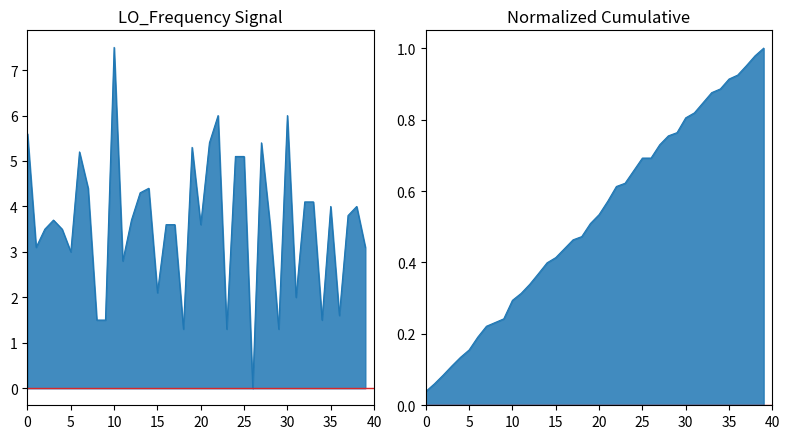

How many values are below 3?

11